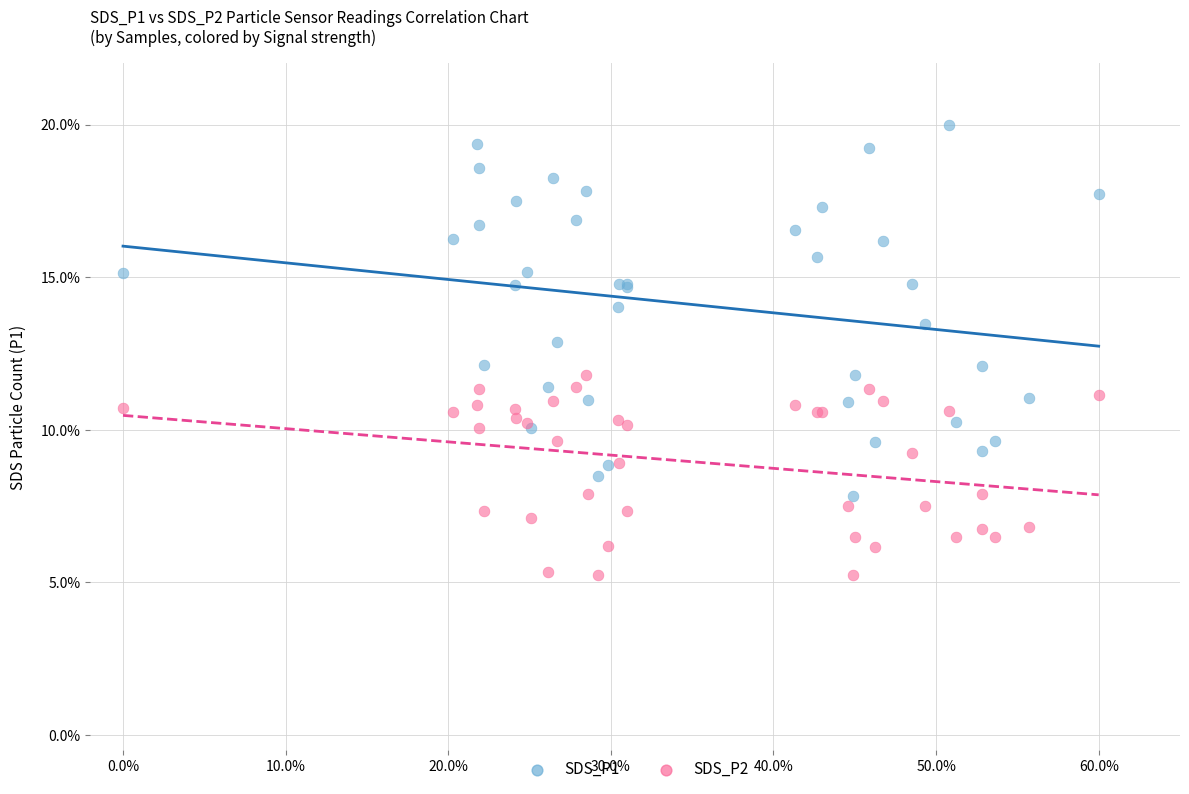

Which series has the widest spread of Y values?

SDS_P1